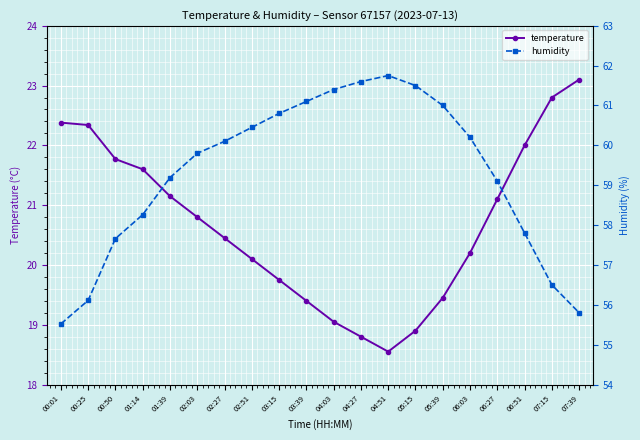

Rank the series at 05:39 from highest to lowest value.

humidity, temperature